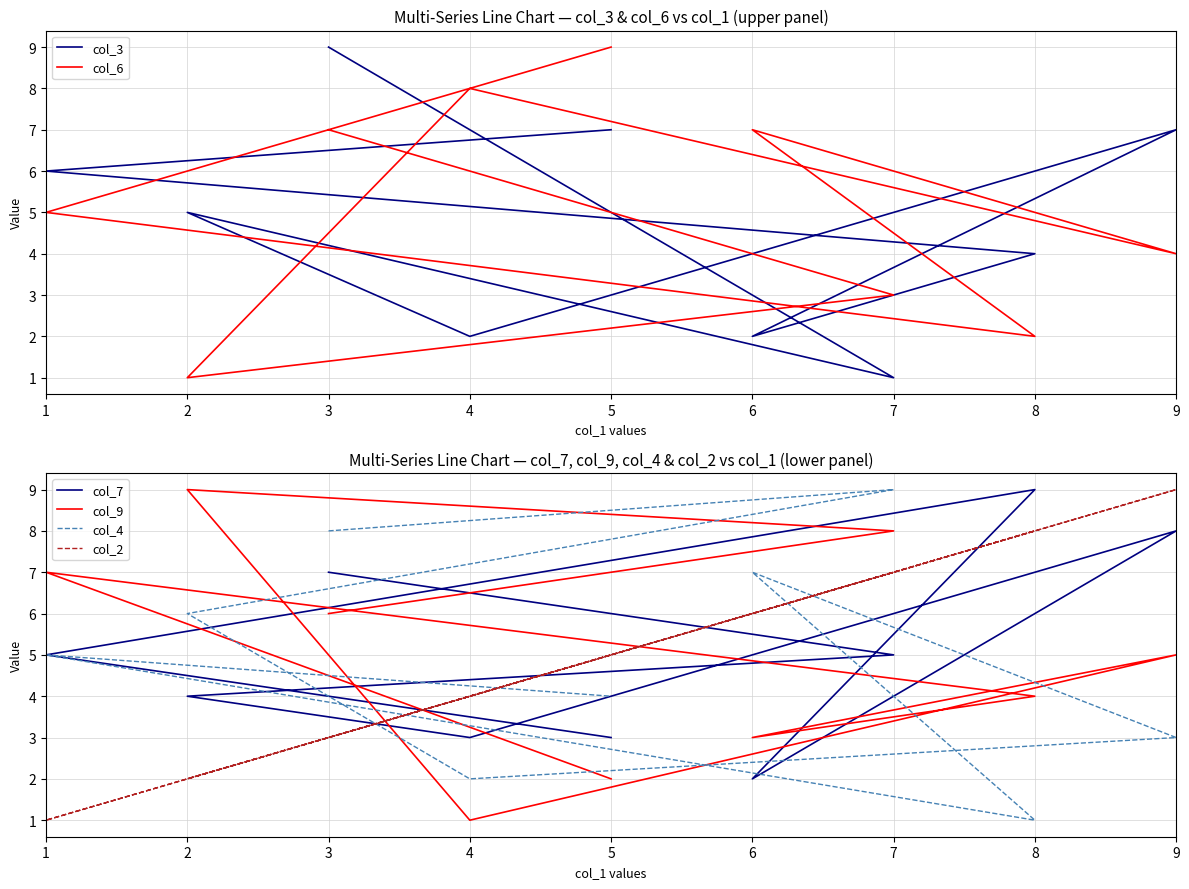

How many series are shown in this chart?

6